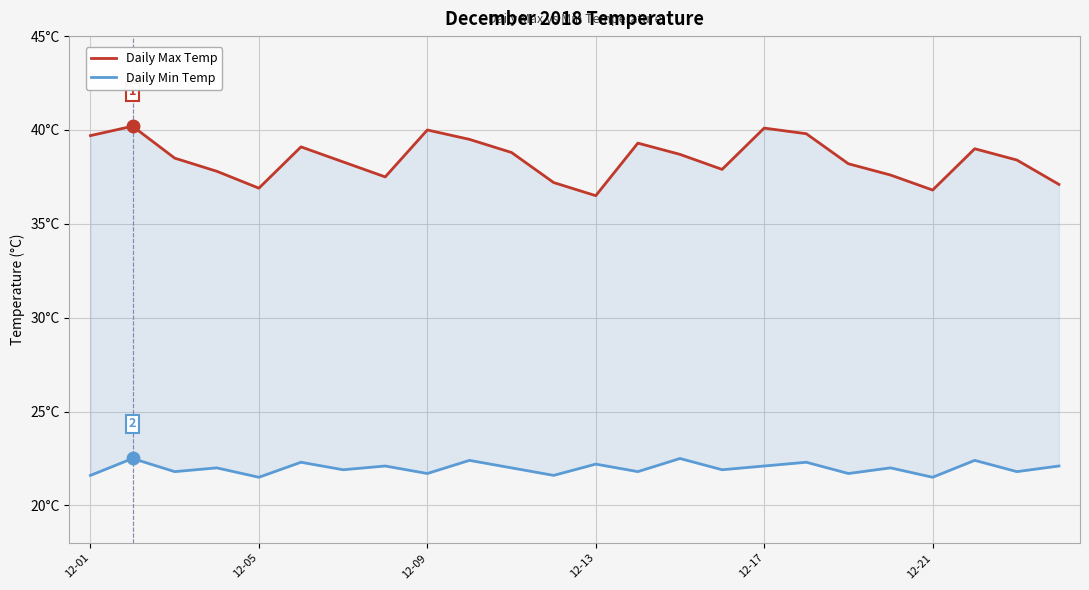

True or false: Daily Min Temp and Daily Max Temp intersect in this chart.

False